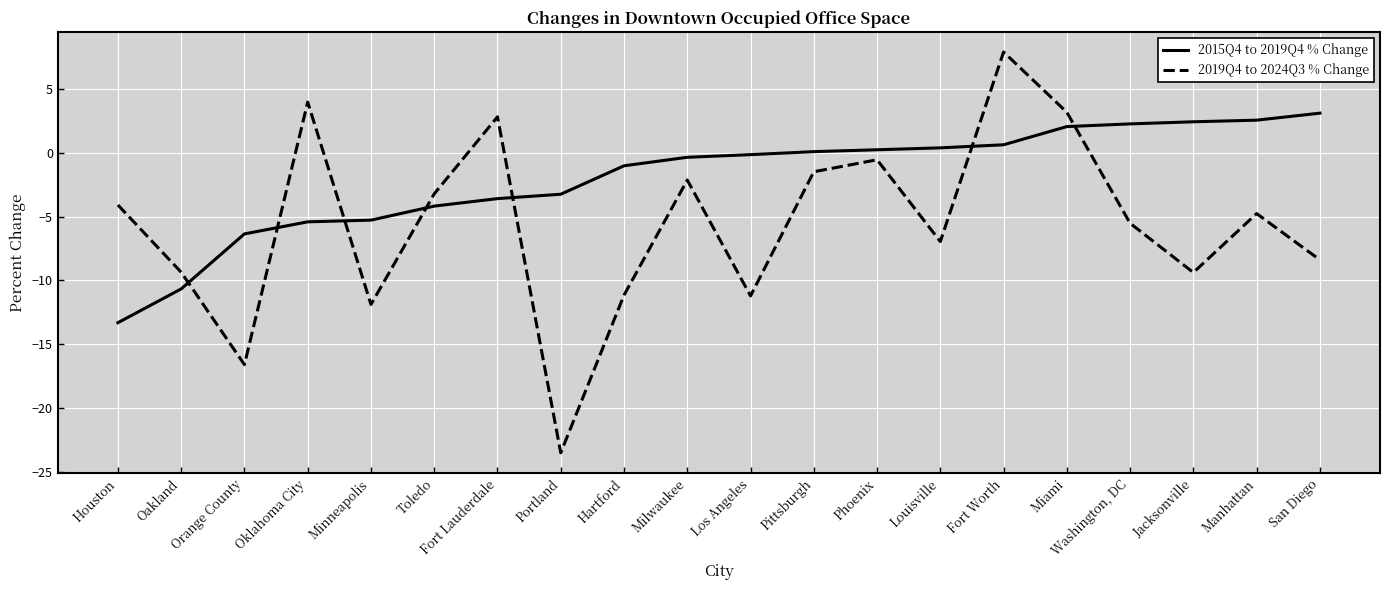

Rank the series by their average value, from lowest to highest.

2019Q4 to 2024Q3 % Change, 2015Q4 to 2019Q4 % Change